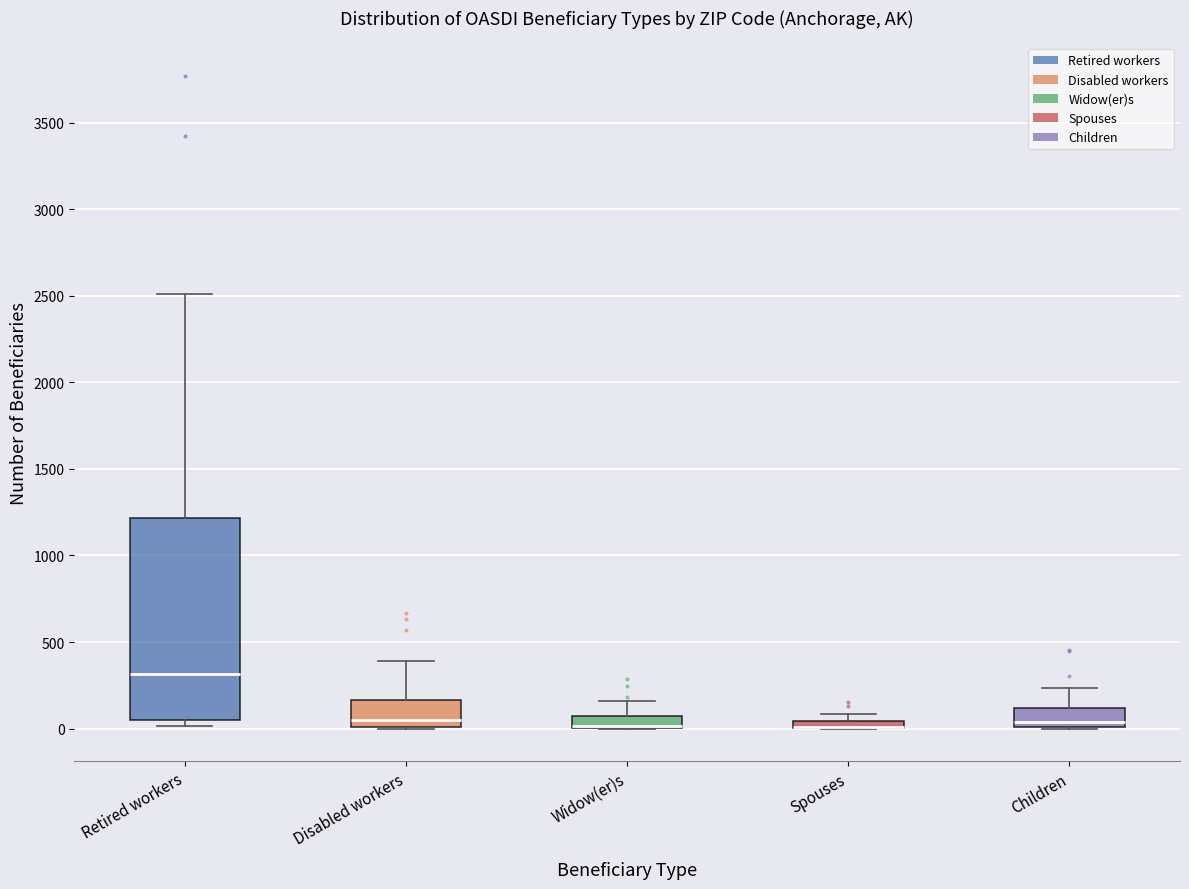

Which box is the tallest, from its lower edge to its upper edge?

Retired workers